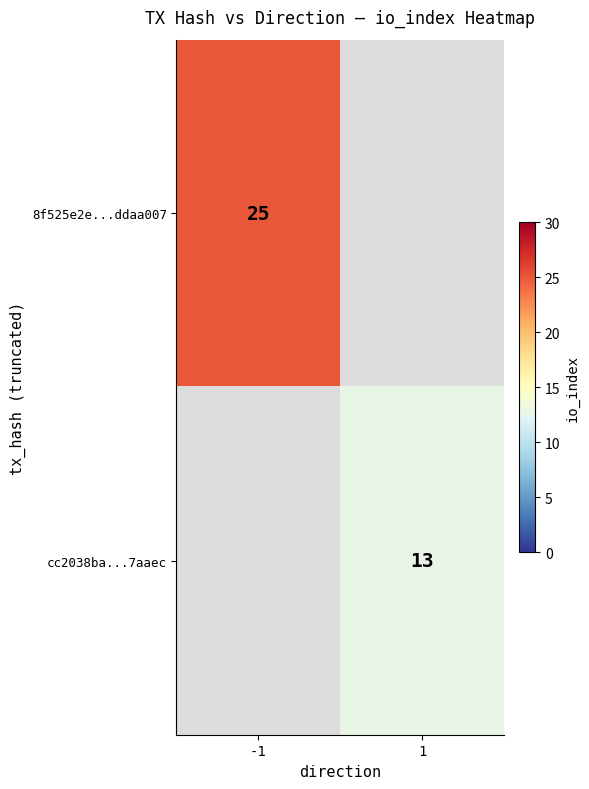

The value of cc2038ba...7aaec at 1 is 3. True or false?

False